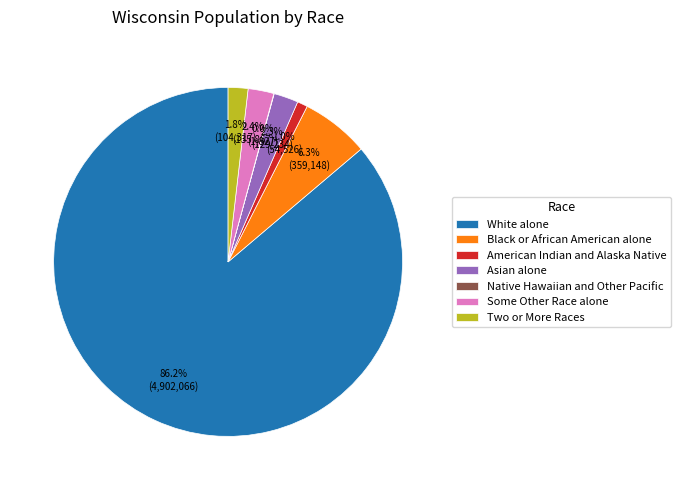

Which category accounts for the majority?

White alone